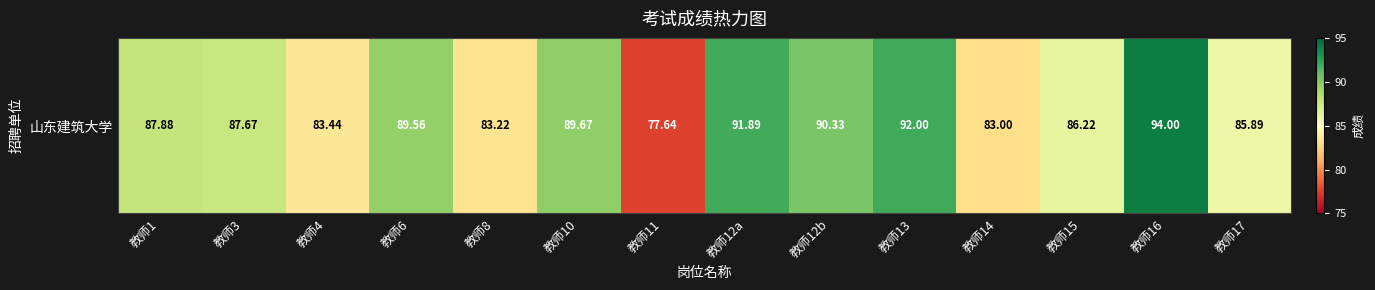

Reading left to right, extract all data points from this chart.

87.9	87.7	83.4	89.6	83.2	89.7	77.6	91.9	90.3	92.0	83.0	86.2	94.0	85.9